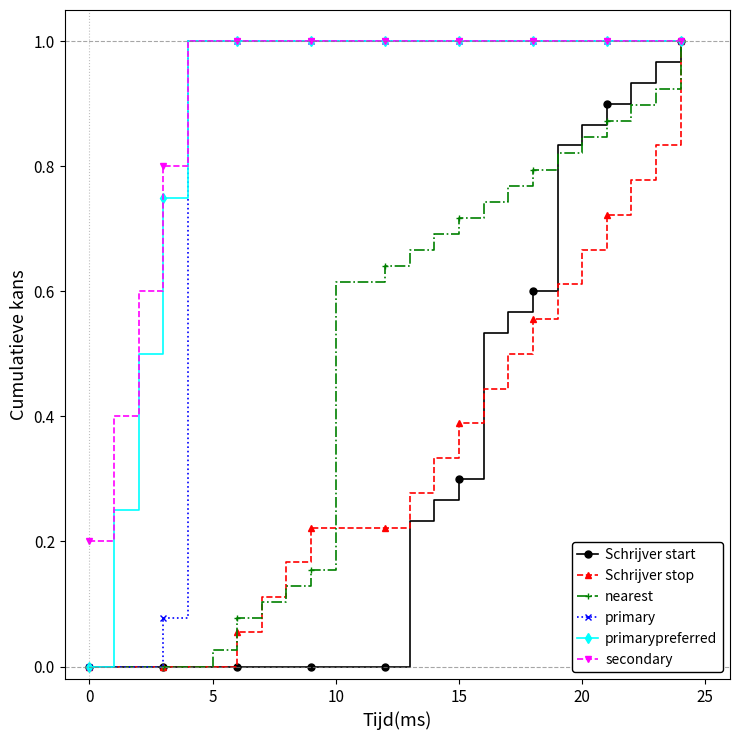

What is the difference between the maximum and minimum values in the secondary series?

0.8